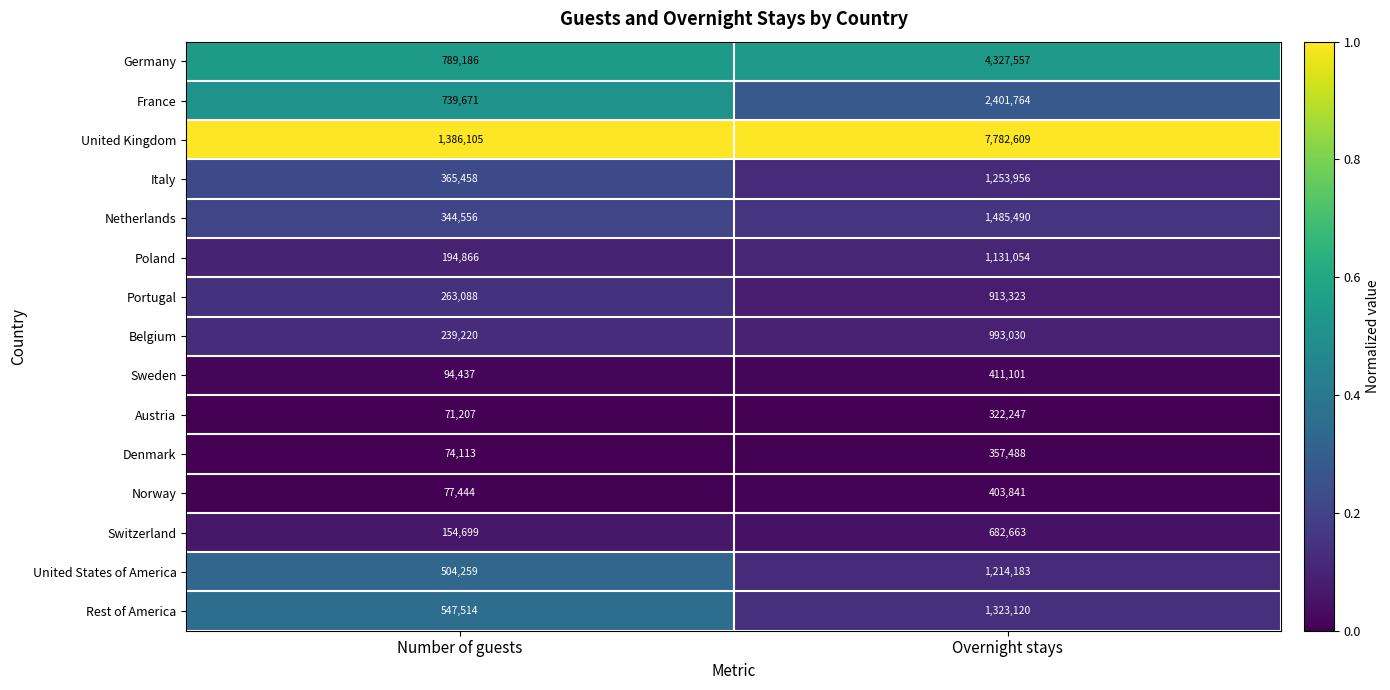

Which series has the widest spread of values?

United Kingdom